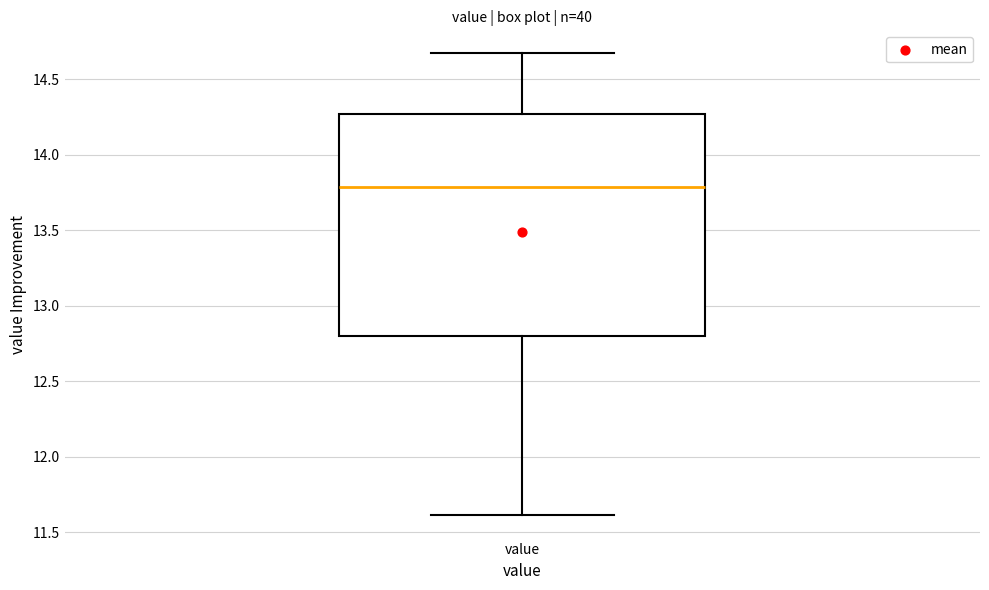

Where is the lower edge of the box for value on the y-axis? The values are not printed on the chart, so give them approximately, as read against the axis.

12.80